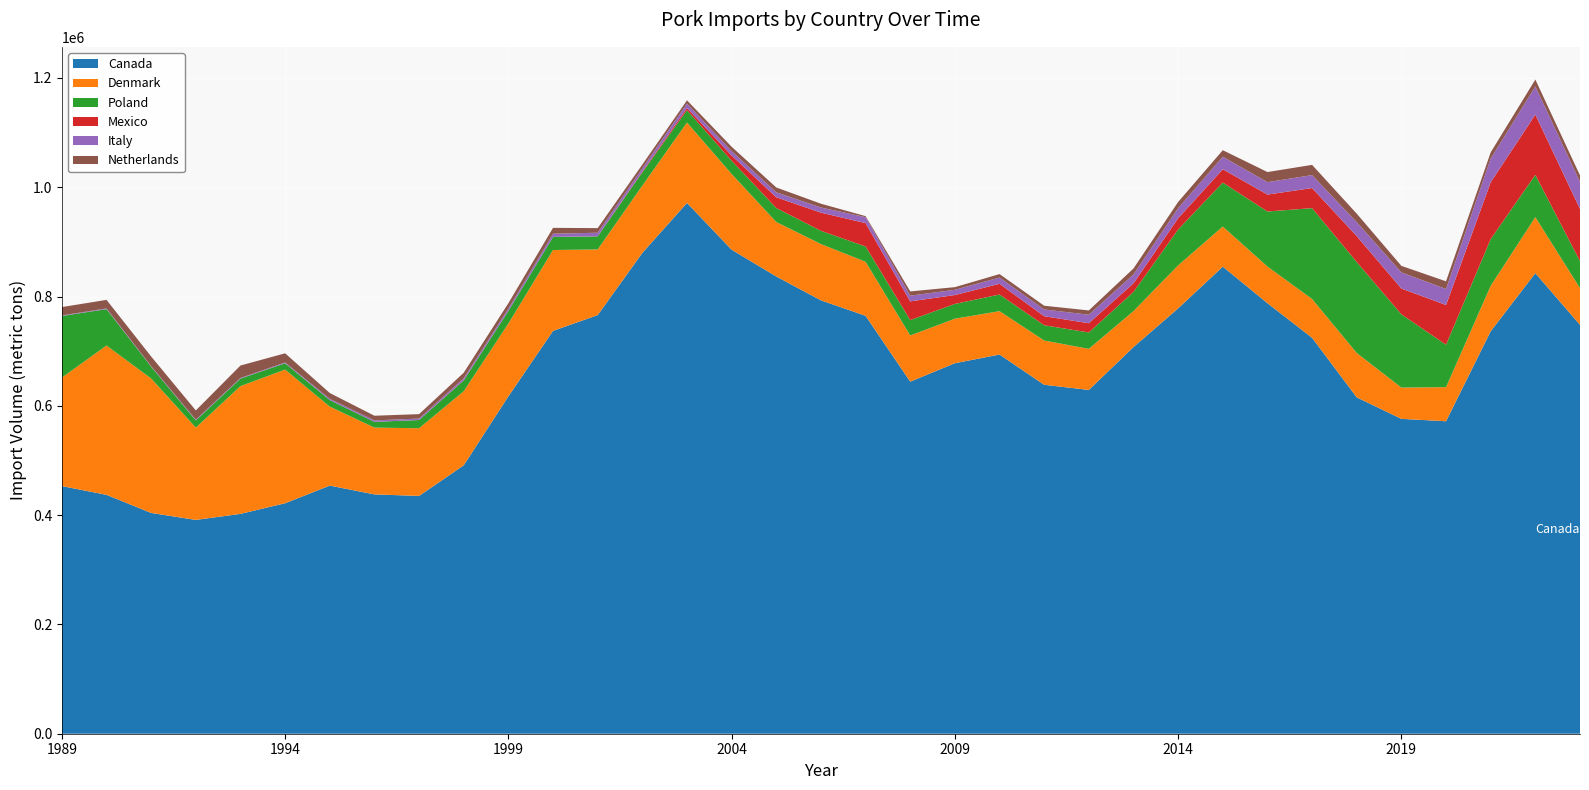

Reading left to right, transcribe all the data shown in this chart.

Canada: 453185.7	437130.0	404043.4	391249.0	402309.9	421791.2	454048.1	437940.3	435180.1	491226.1	617354.6	737194.2	766043.5	879949.5	971327.6	885751.7	836727.5	793058.8	764771.9	644275.6	678041.6	693865.8	638545.6	629127.8	707604.8	778387.6	854742.4	787856.7	724515.4	615517.8	576196.8	571825.9	736545.6	842861.8	748209.6
Denmark: 198495.2	273244.5	245956.6	168908.4	233772.4	244545.3	144516.6	122211.6	123839.3	135512.9	133207.8	147963.4	120106.1	123012.6	147109.8	138564.0	99675.7	102987.9	98871.2	84498.7	81452.6	79415.2	80977.2	75123.4	65780.8	78689.2	73381.7	67048.1	70989.6	81208.4	57174.2	62391.4	83048.6	102492.9	67113.8
Poland: 112789.0	66622.0	21639.9	13192.5	13834.2	11581.3	11984.3	10525.1	15002.0	19800.5	23089.7	23997.7	23976.3	24419.9	22630.4	24264.1	25632.9	24266.2	28024.3	28185.5	27032.3	30465.3	27933.8	30049.2	35043.4	65567.2	80435.9	100755.9	166260.9	166386.4	134090.2	77582.1	85549.7	77377.8	49327.4
Mexico: 1.5	18.1	14.2	6.8	0.0	2.7	39.0	34.7	60.4	450.7	141.0	38.2	250.1	1410.9	4093.6	9455.3	19604.8	33231.7	42783.3	34196.9	16245.1	19591.0	16580.8	16878.7	15755.2	20680.0	24419.8	30948.8	36804.8	47473.7	47179.0	72771.0	104071.8	110234.0	95672.8
Italy: 1033.2	1235.3	916.9	1320.7	1128.5	1451.7	2234.2	2716.7	2628.5	3620.1	4213.8	5753.6	6405.7	5988.1	8022.9	8114.7	9071.3	9387.9	10831.7	10436.7	9587.5	11456.1	12317.8	15616.3	16194.0	18468.3	22877.8	22745.8	23690.1	25507.4	29489.6	29292.4	43318.9	51534.0	49572.5
Netherlands: 15258.7	15650.4	17697.4	16893.7	22770.7	16768.9	10671.5	8479.4	8118.3	9971.9	9794.8	10748.5	8433.3	6729.9	5887.3	7946.7	8883.7	6957.1	1865.4	7812.5	4859.3	6322.3	6845.5	7792.7	10993.0	11272.1	11943.5	18506.4	18671.2	15544.2	11989.1	14005.8	11288.8	12610.2	11714.8